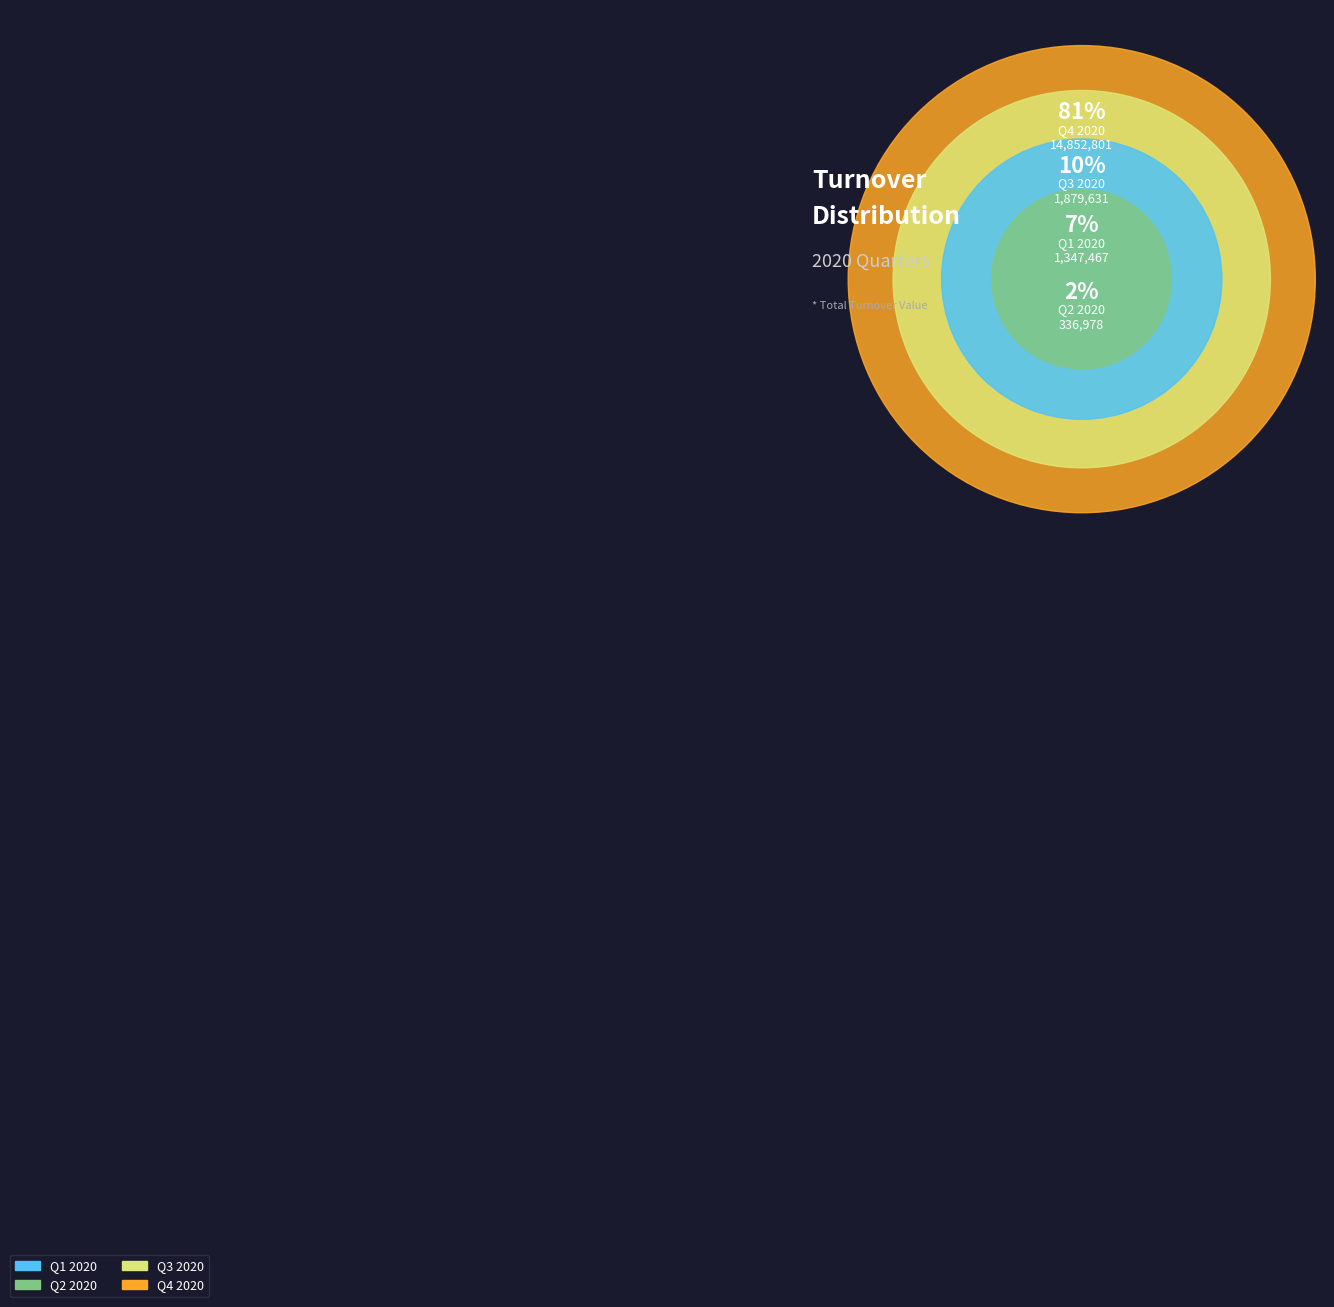

What percentage is the 1Mk; fhyhz;L slice, to the nearest percent?

7%